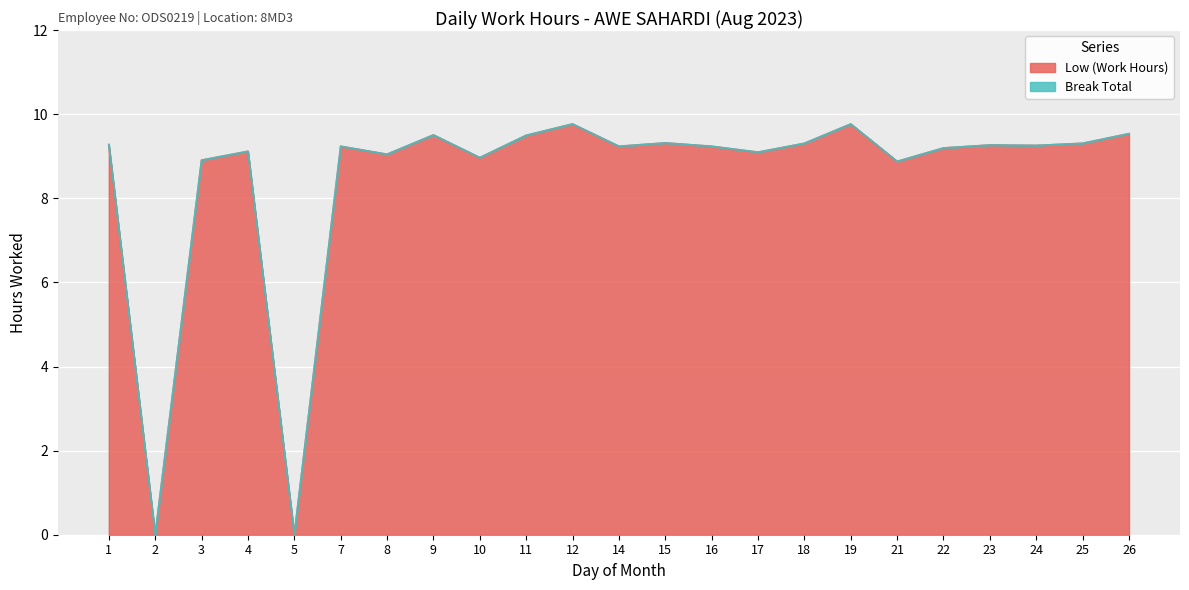

Does the chart display data point markers on the line(s)?

No